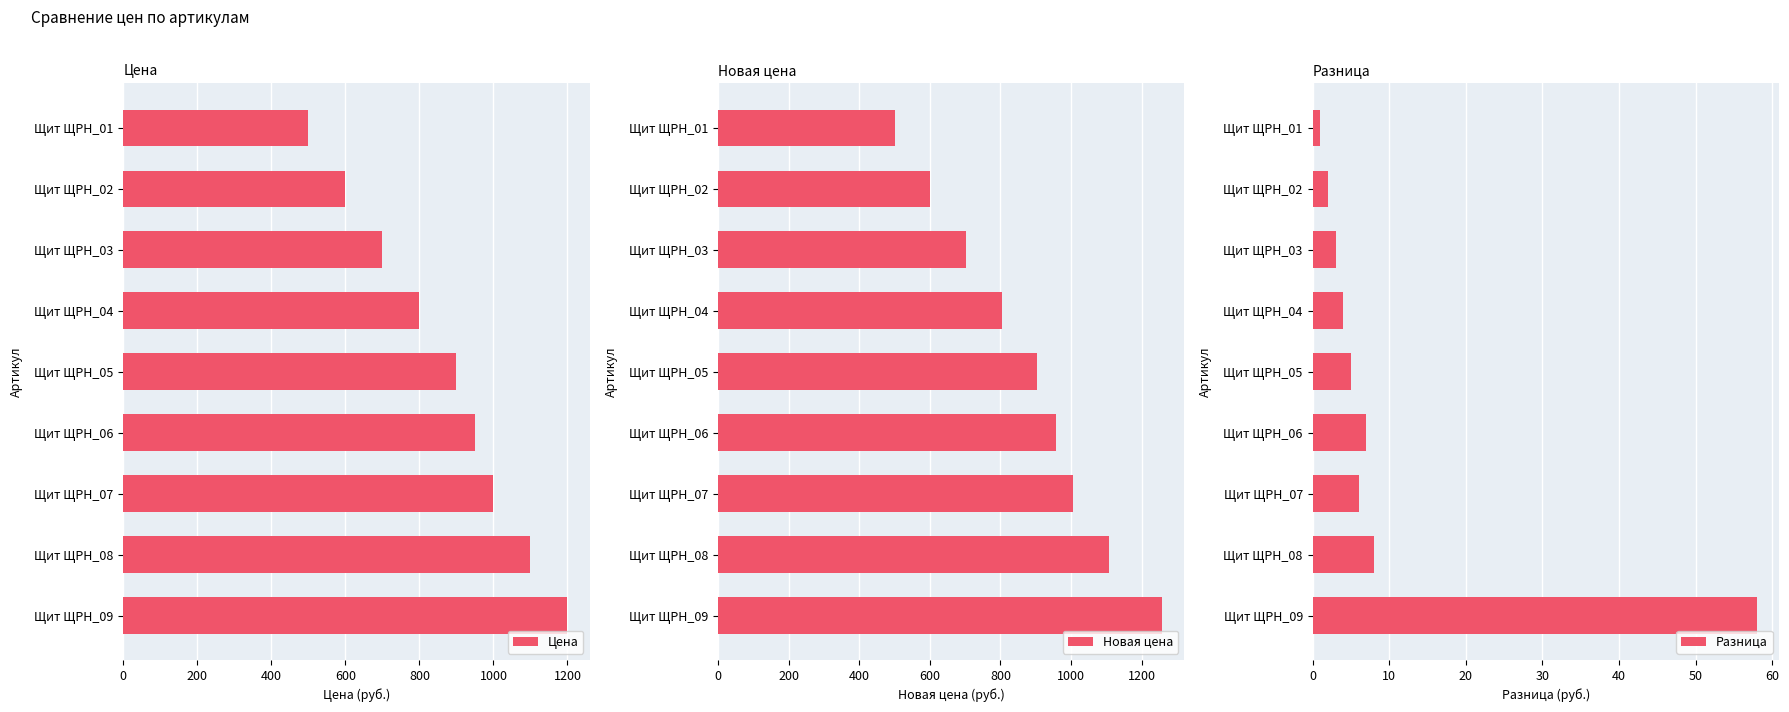

What is the difference between the Цена values at Щит ЩРН_02 and Щит ЩРН_07?

400